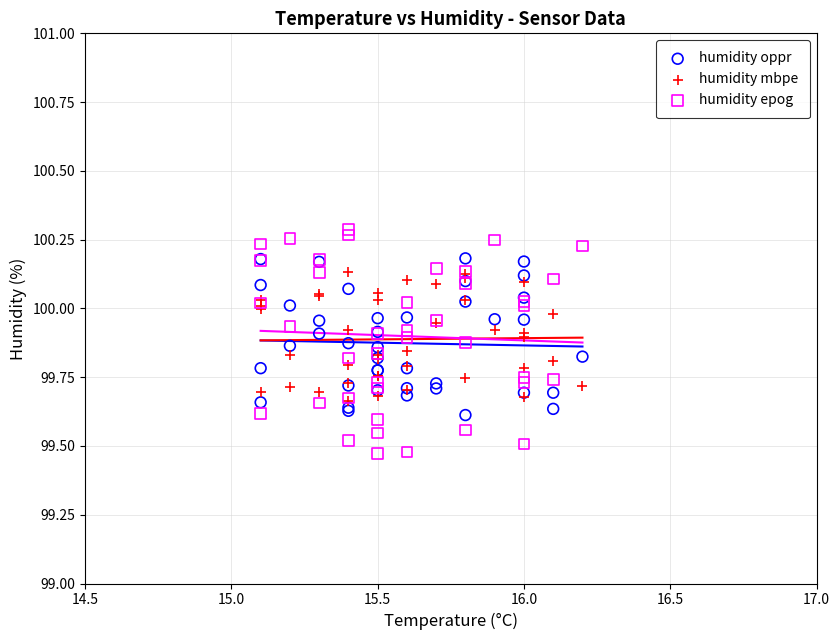

What are all the series names shown in the legend?

humidity oppr, humidity mbpe, humidity epog